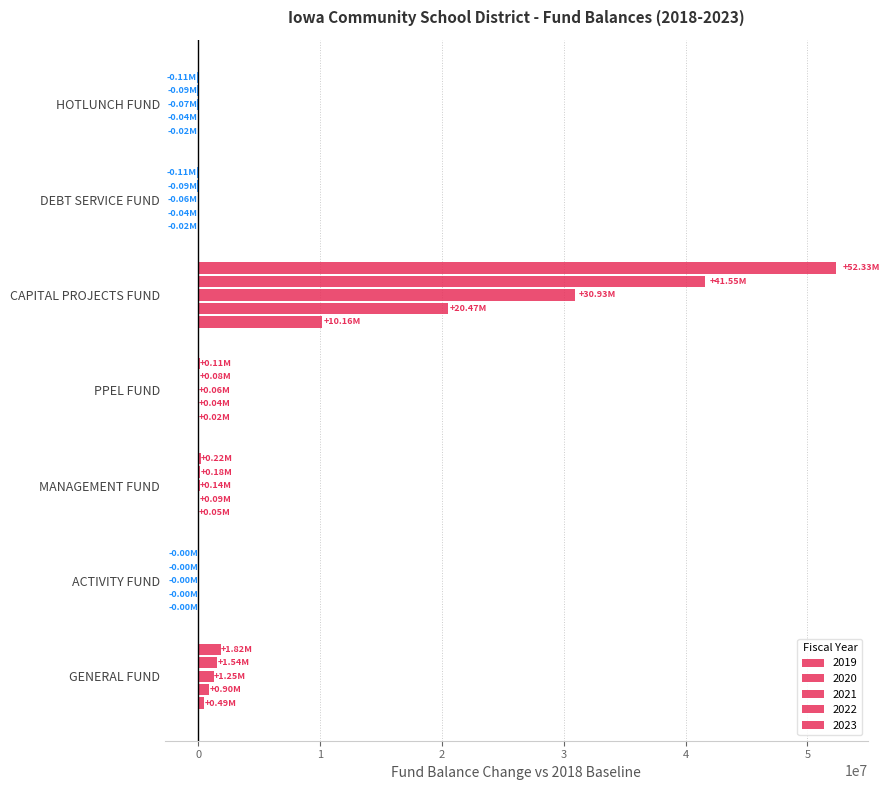

How many series are shown in this chart?

5